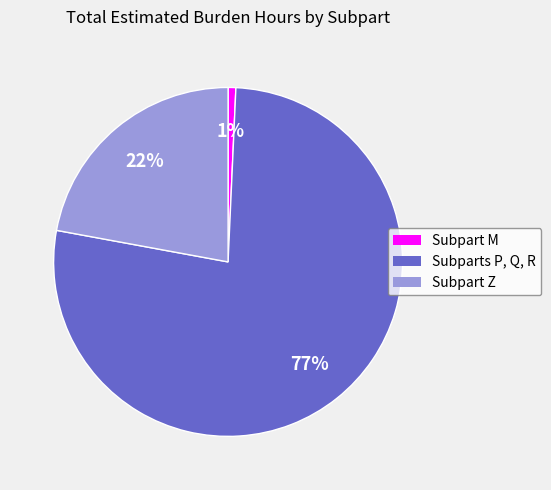

Is there a majority slice in this chart?

Yes